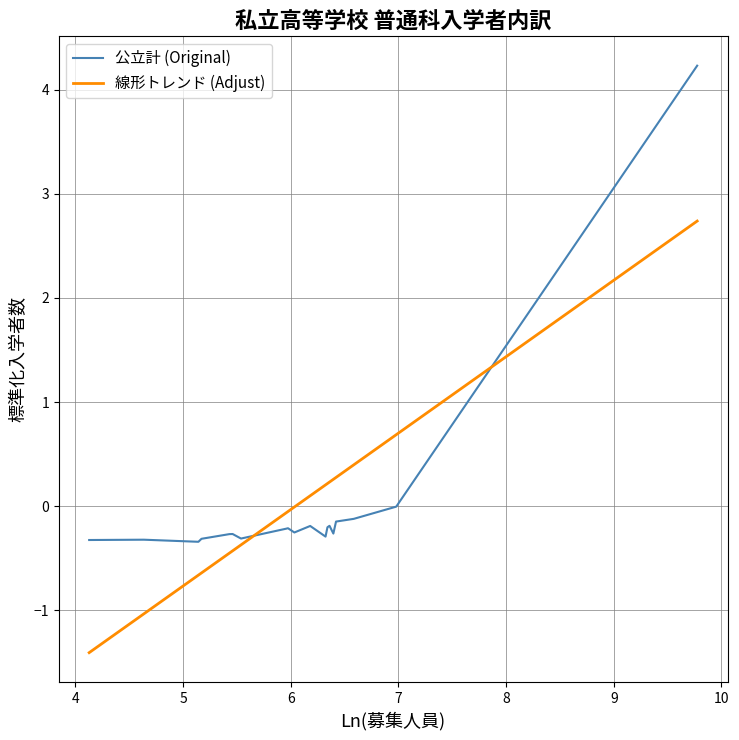

Which series has the widest spread of values?

公立計 (Original)